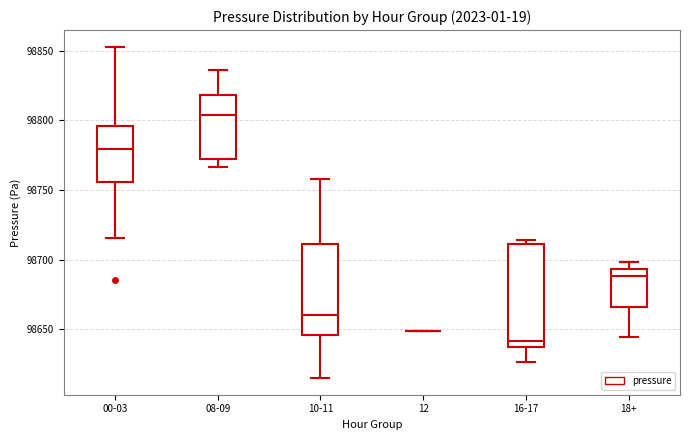

Reading left to right, transcribe this box plot: for each box, give where its median line is, the range the box spans, and where its two whiskers end, as read against the y-axis. The values are not printed on the chart, so give them approximately, as read against the axis.

00-03: median 98780, box 98755 to 98795, whiskers 98715 to 98855
08-09: median 98805, box 98770 to 98820, whiskers 98765 to 98835
10-11: median 98660, box 98645 to 98710, whiskers 98615 to 98760
12: box collapsed to a line at 98650, whiskers 98650 to 98650
16-17: median 98640, box 98635 to 98710, whiskers 98625 to 98715
18+: median 98690, box 98665 to 98695, whiskers 98645 to 98700